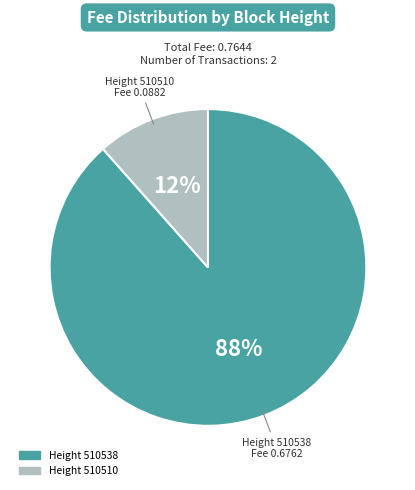

Is there a majority slice in this chart?

Yes